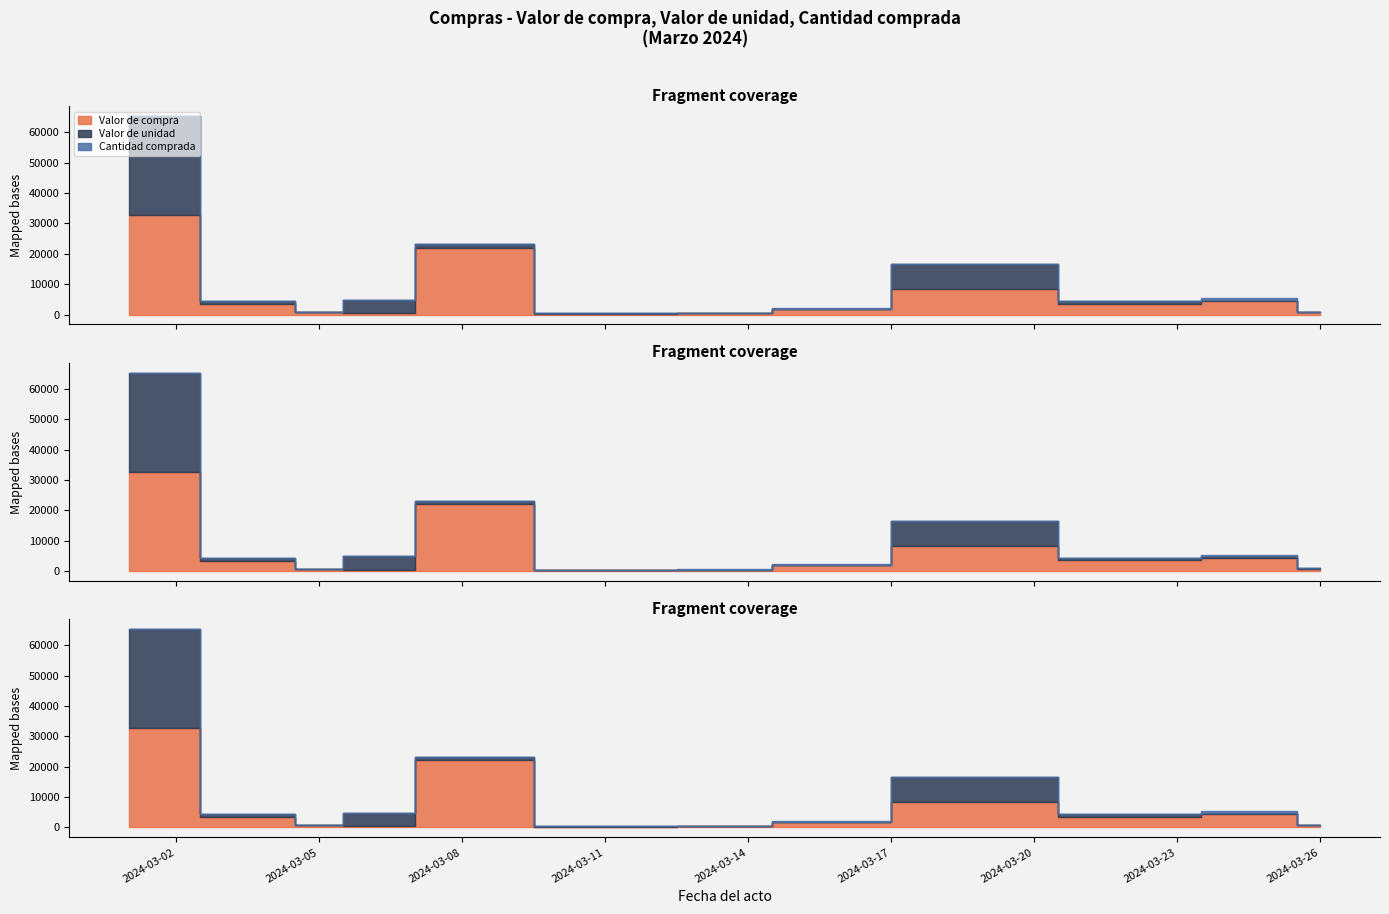

How many data points does each series have?

12